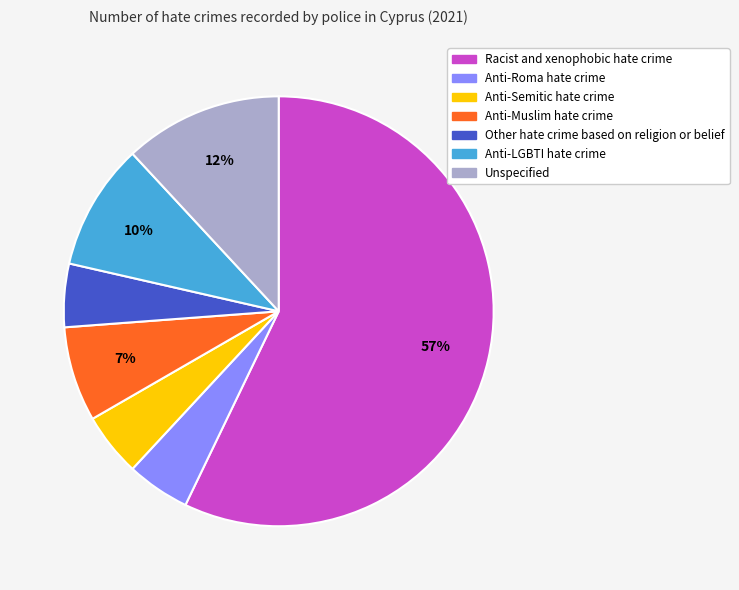

Does any single category account for the majority?

Yes